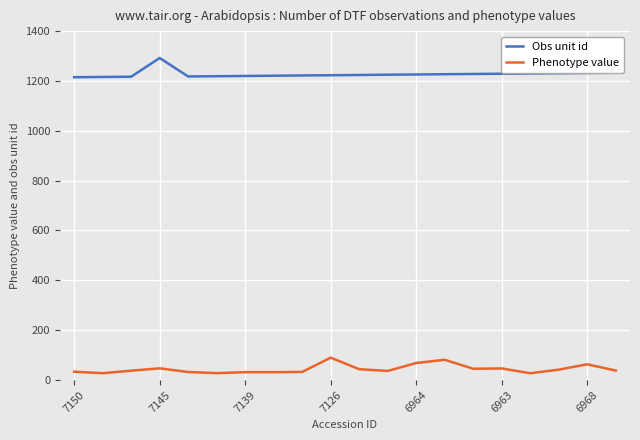

Which series has the largest total across all categories?

Obs unit id